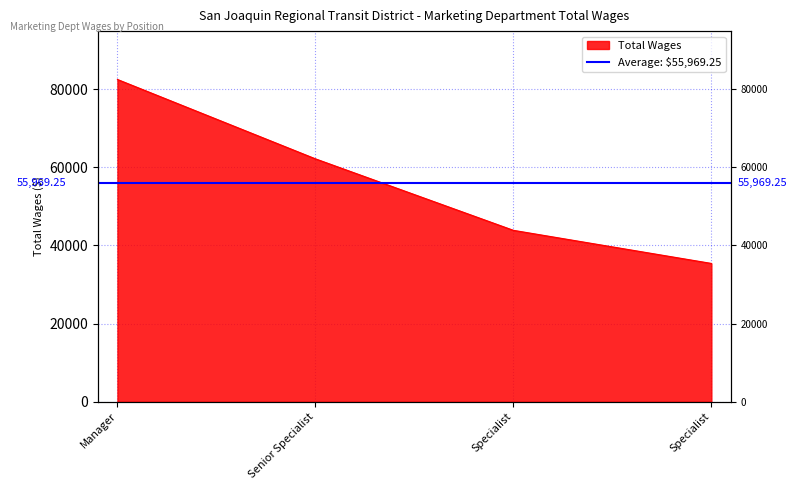

What value does the data have at Senior Specialist, to the nearest 100?

62200